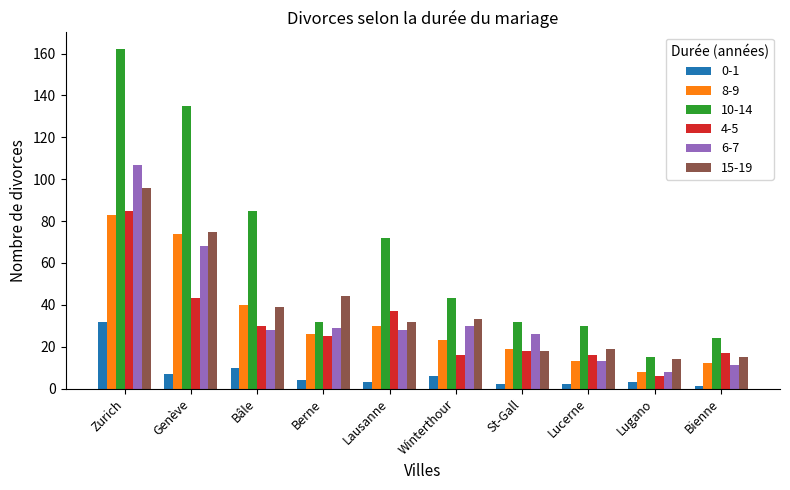

What is the sum of all 0-1 values?

70